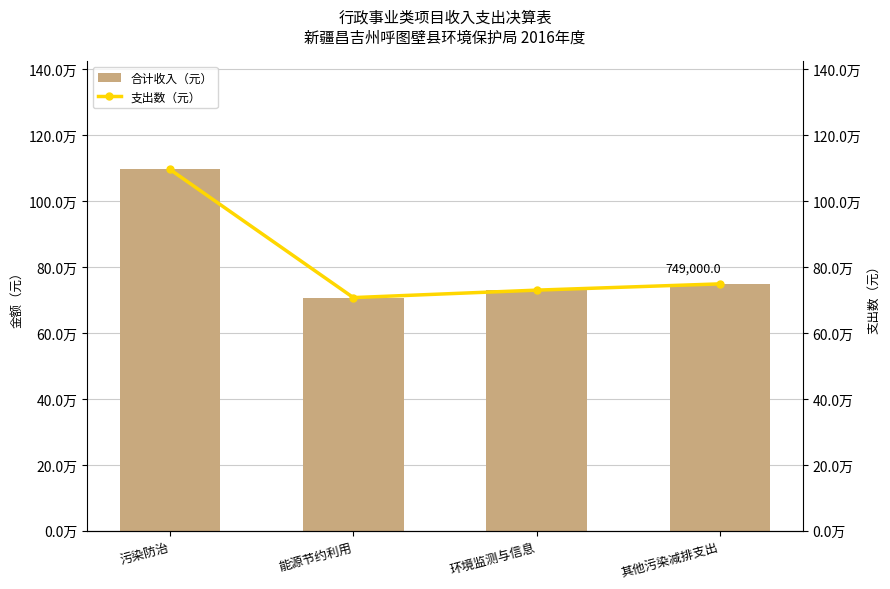

Where is 合计收入（元） nearest to the value 901688?

其他污染减排支出